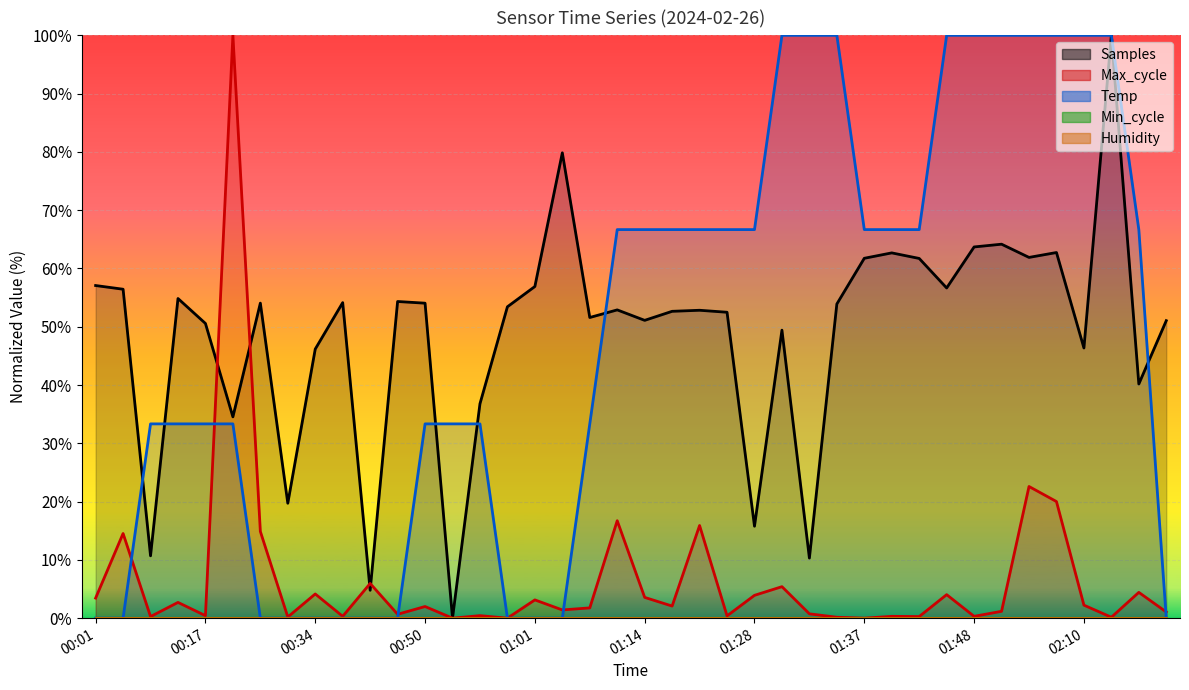

How many lines are shown in the chart?

3